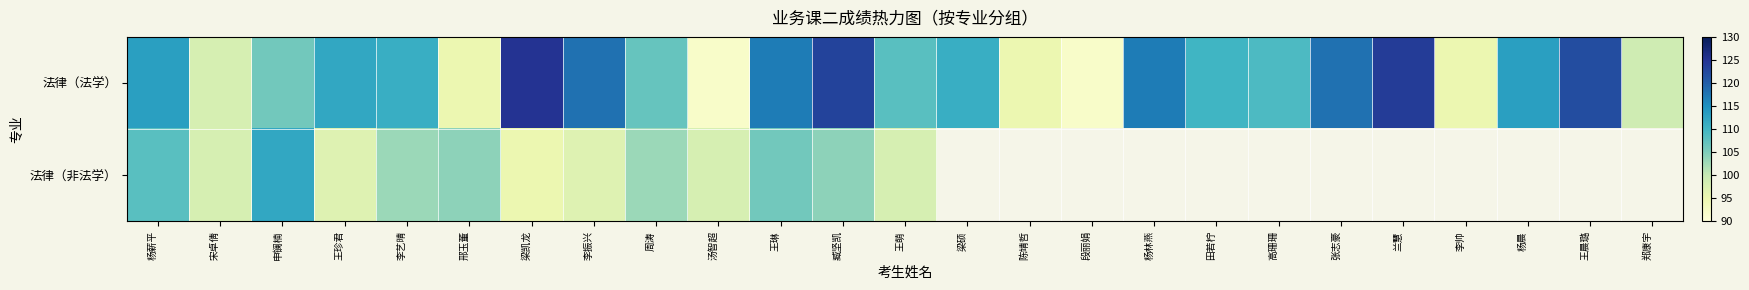

List the series in order of their peak value, lowest first.

法律（非法学）, 法律（法学）